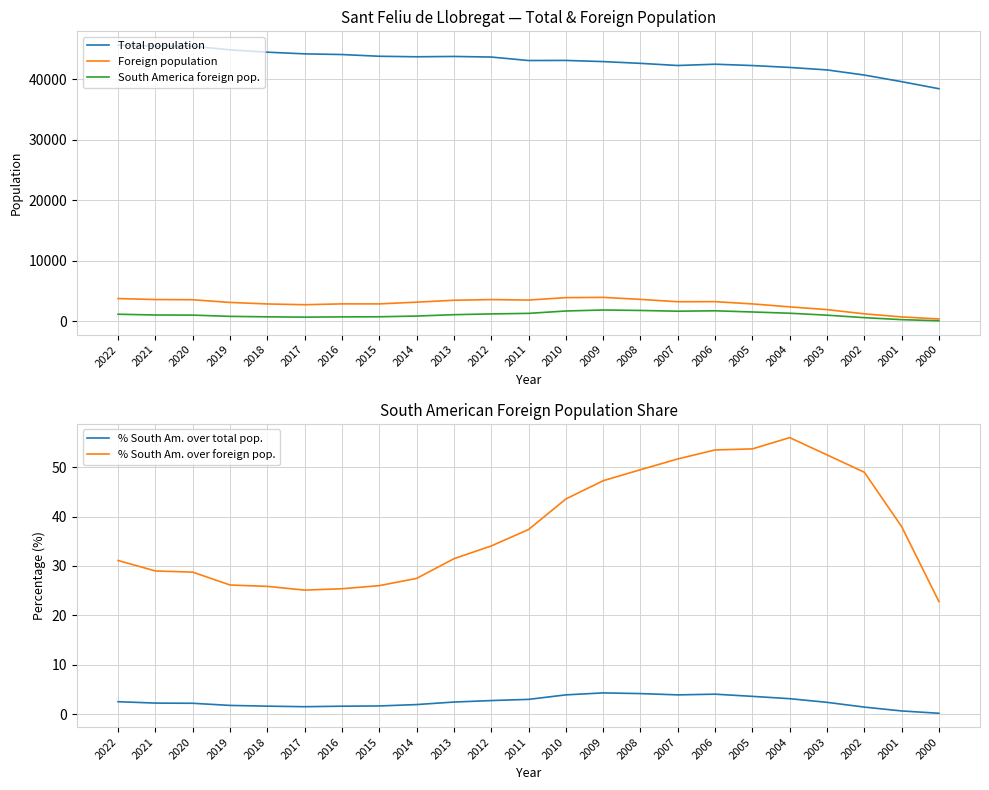

Is this an area chart (filled region under the line)?

No